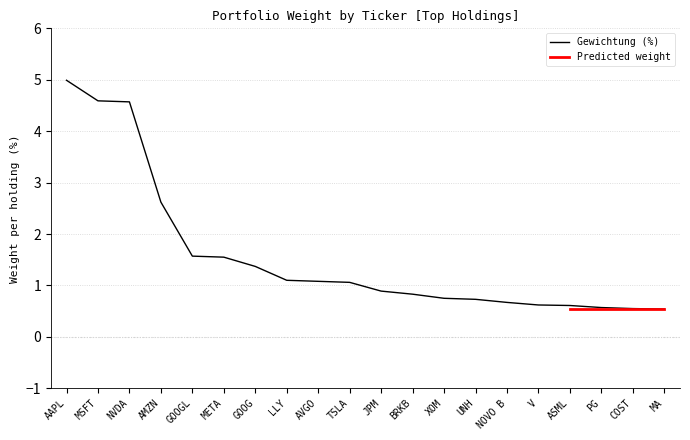

What is the average value?

1.6